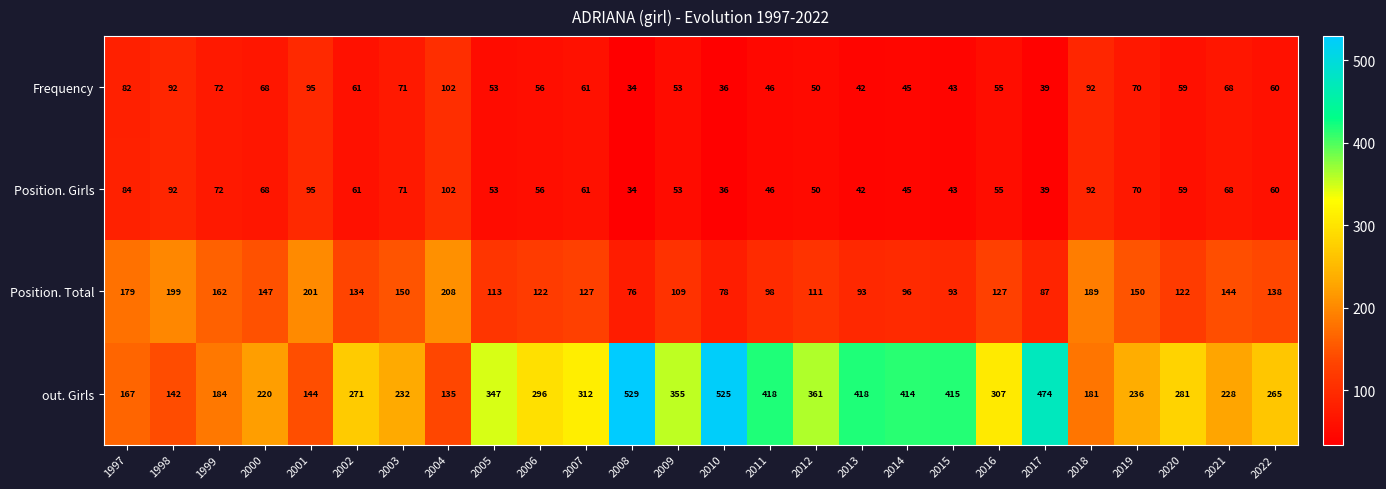

What is the lowest value of the Position. Girls series?

34